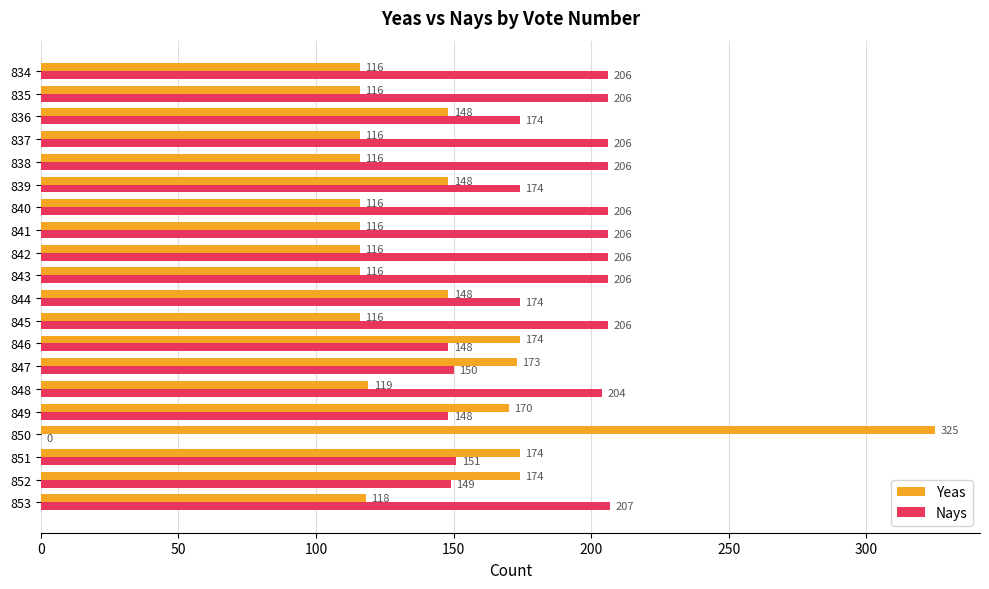

True or false: Nays has a value of 363 at 837.

False